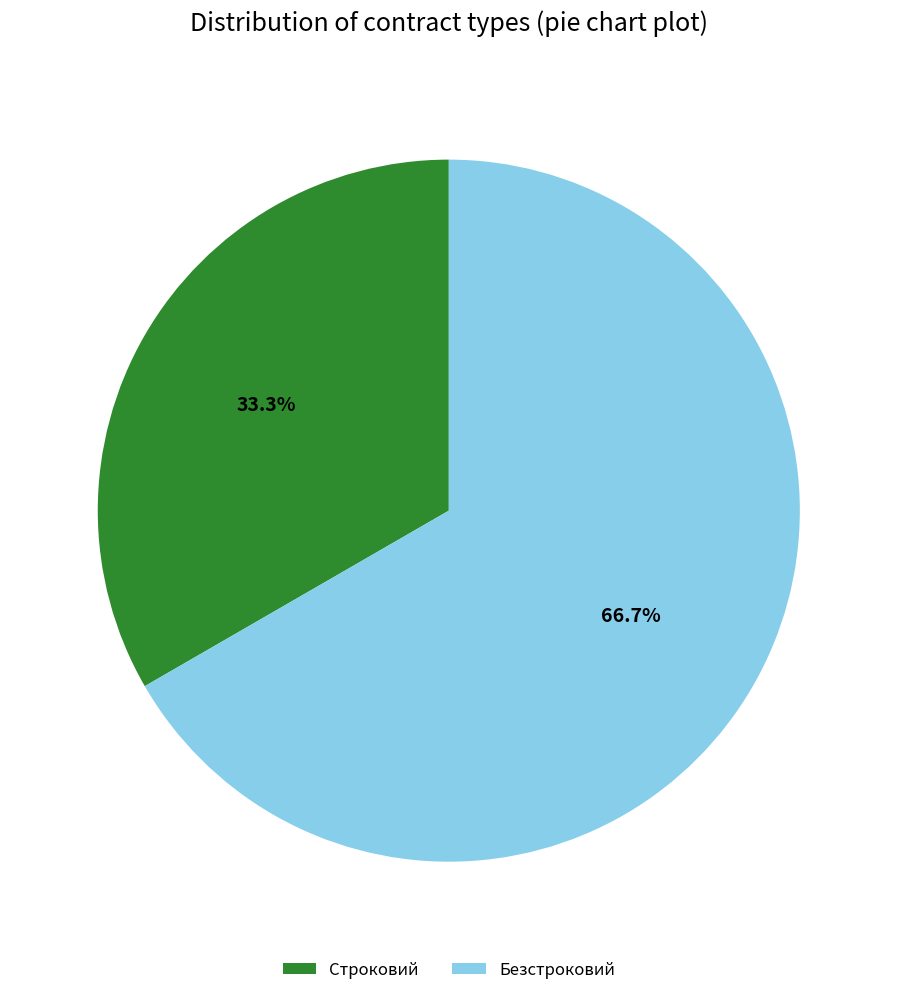

What percentage is the Строковий slice, to the nearest percent?

33%